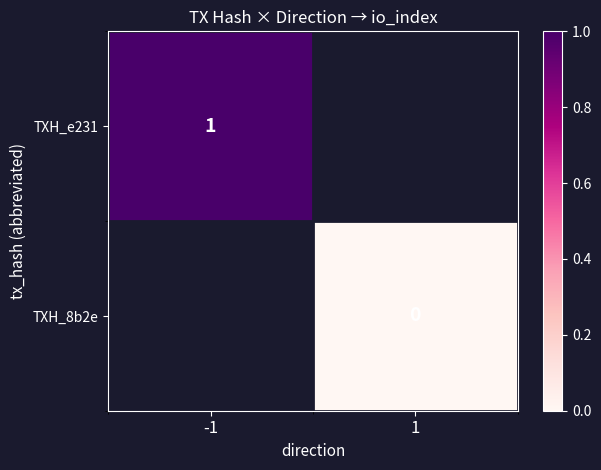

True or false: TXH_e231 has a value of 0 at -1.

False